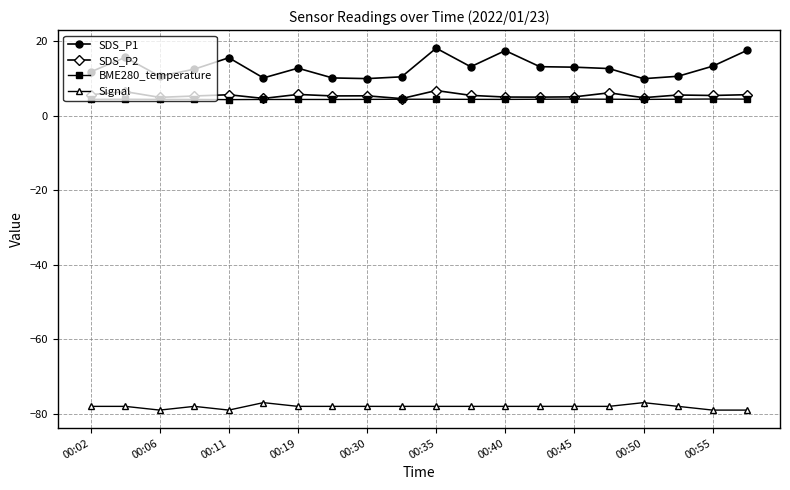

True or false: SDS_P1 and BME280_temperature intersect in this chart.

False